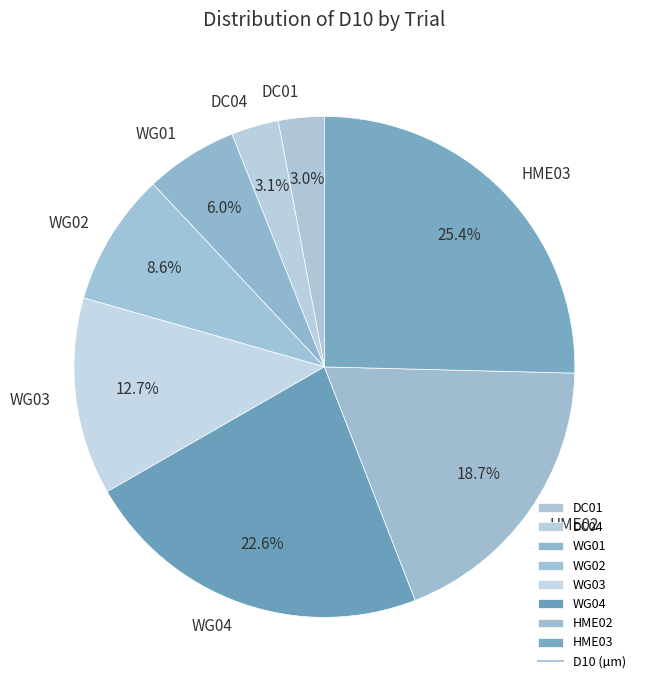

What is the ratio of the value at DC04 to the value at HME03?

0.1